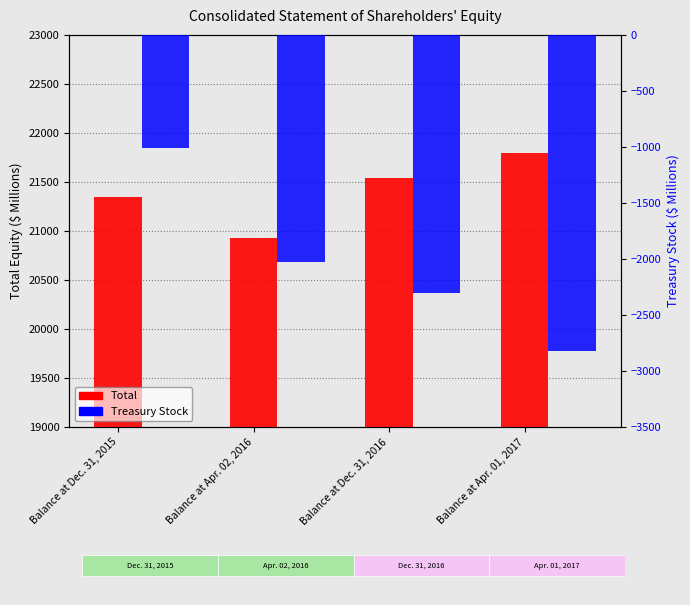

Where is Treasury Stock nearest to the value -1913?

Balance at Apr. 02, 2016